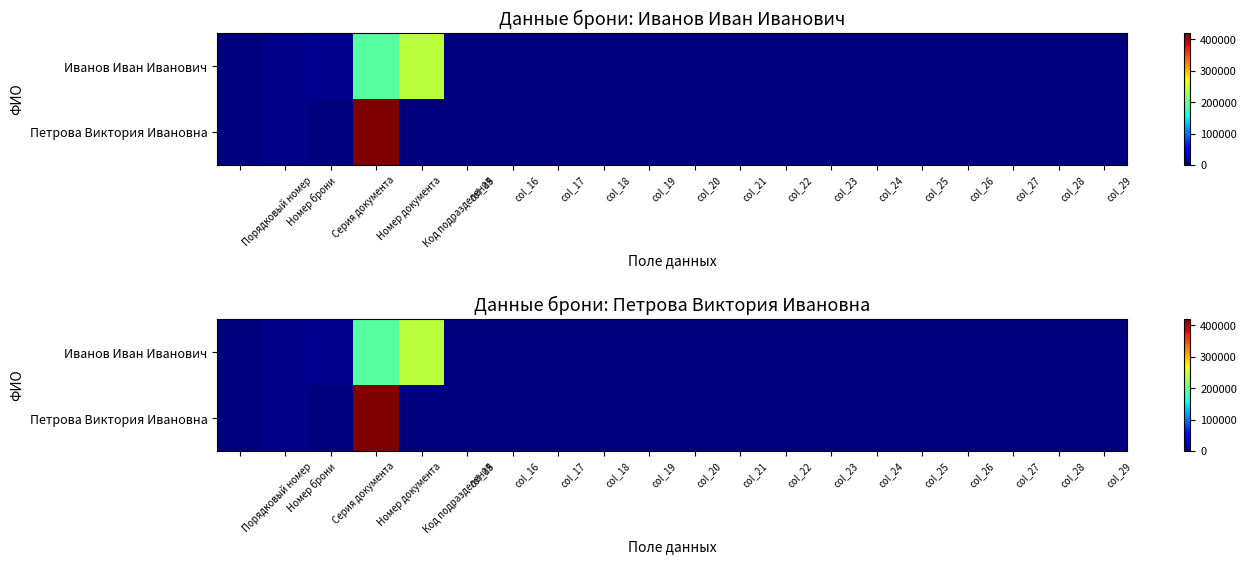

At col_28, list the series in order from largest to smallest.

Иванов Иван Иванович, Петрова Виктория Ивановна